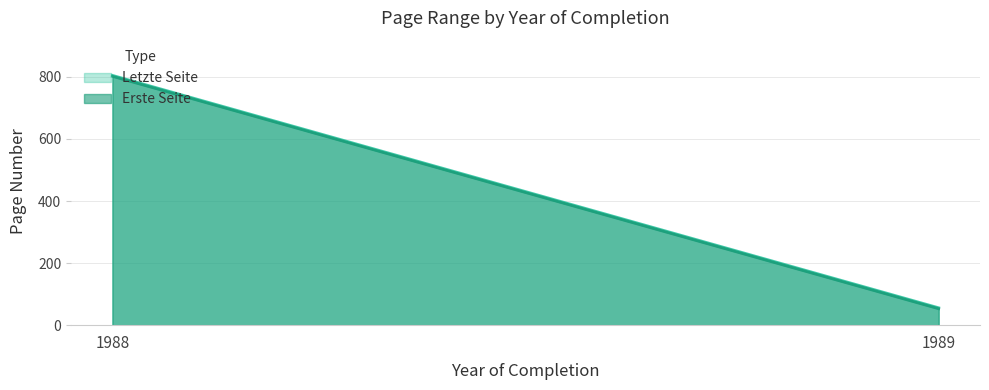

What is the value of the Erste Seite point at the 2nd from the left?

53